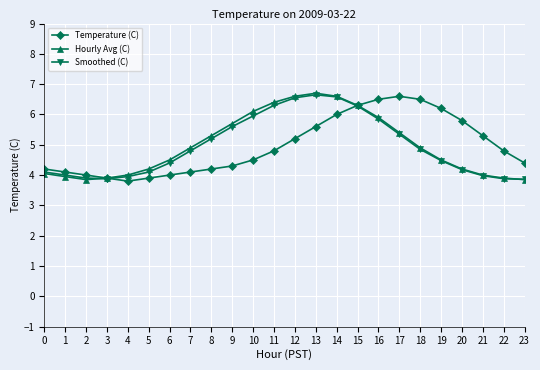

What is the value of the Temperature (C) point at the 16th from the left?

6.3